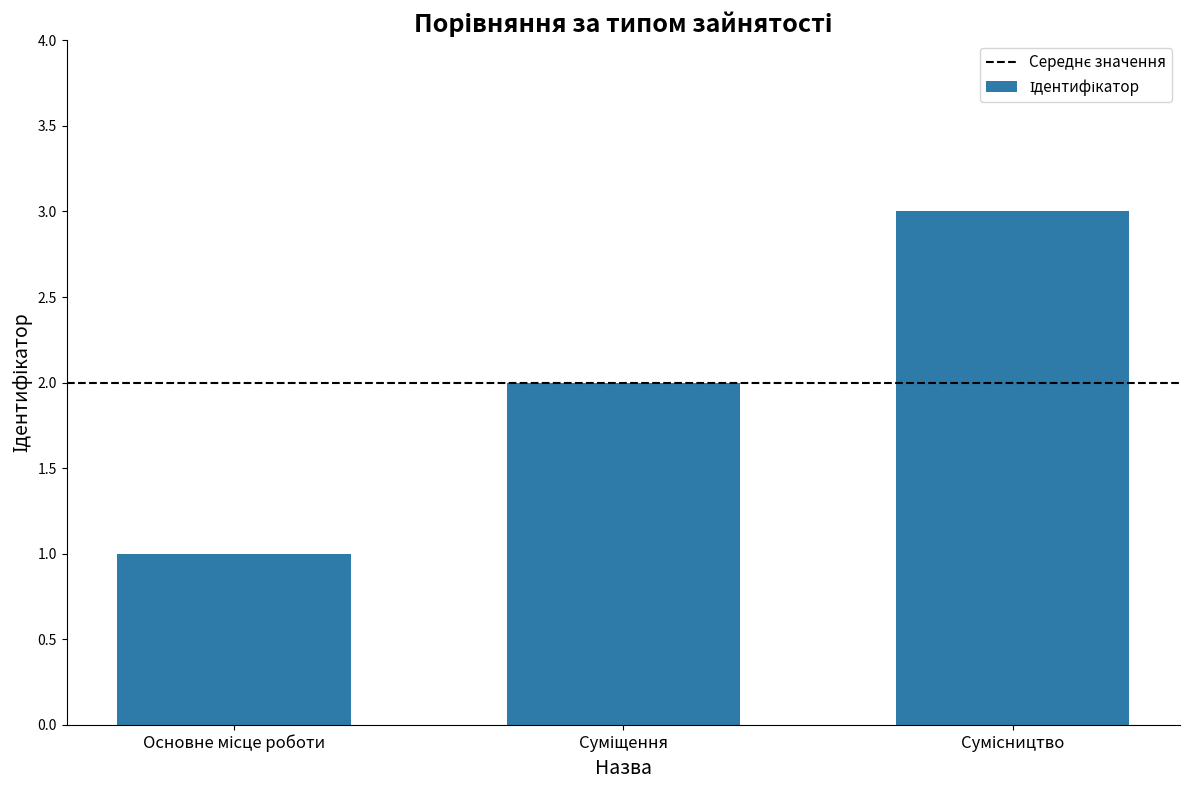

What is the sum of all values?

6